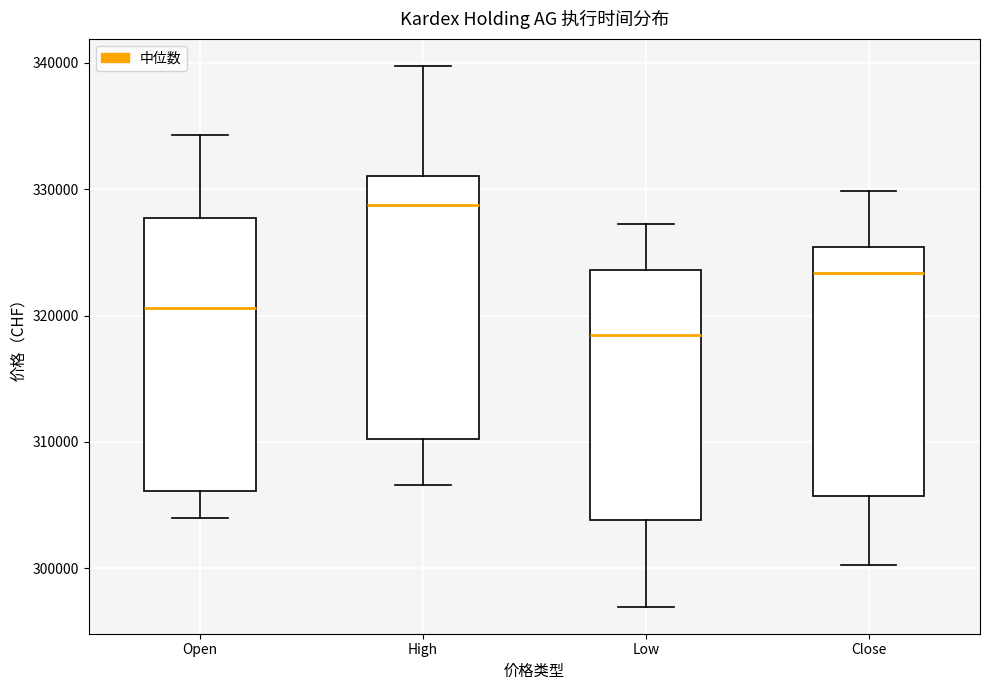

Where is the lower edge of the box for Low on the y-axis? The values are not printed on the chart, so give them approximately, as read against the axis.

304000